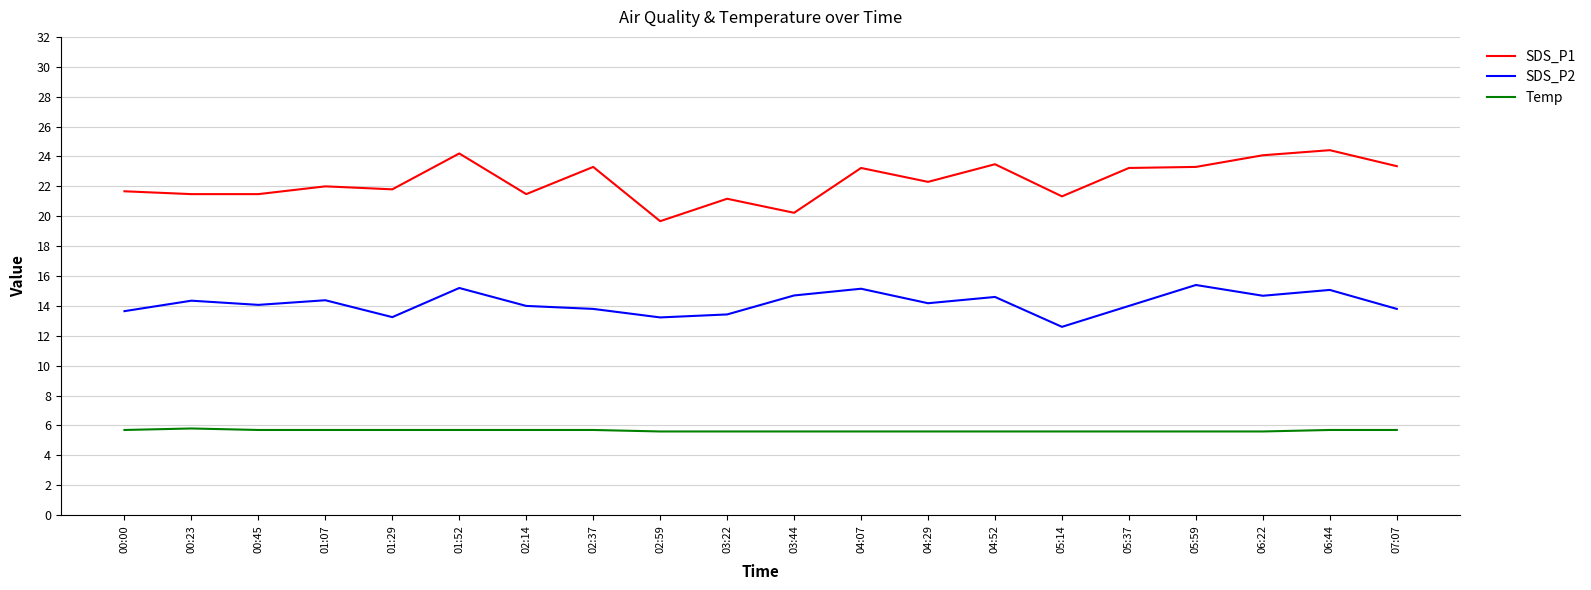

At 04:52, list the series in order from smallest to largest.

Temp, SDS_P2, SDS_P1